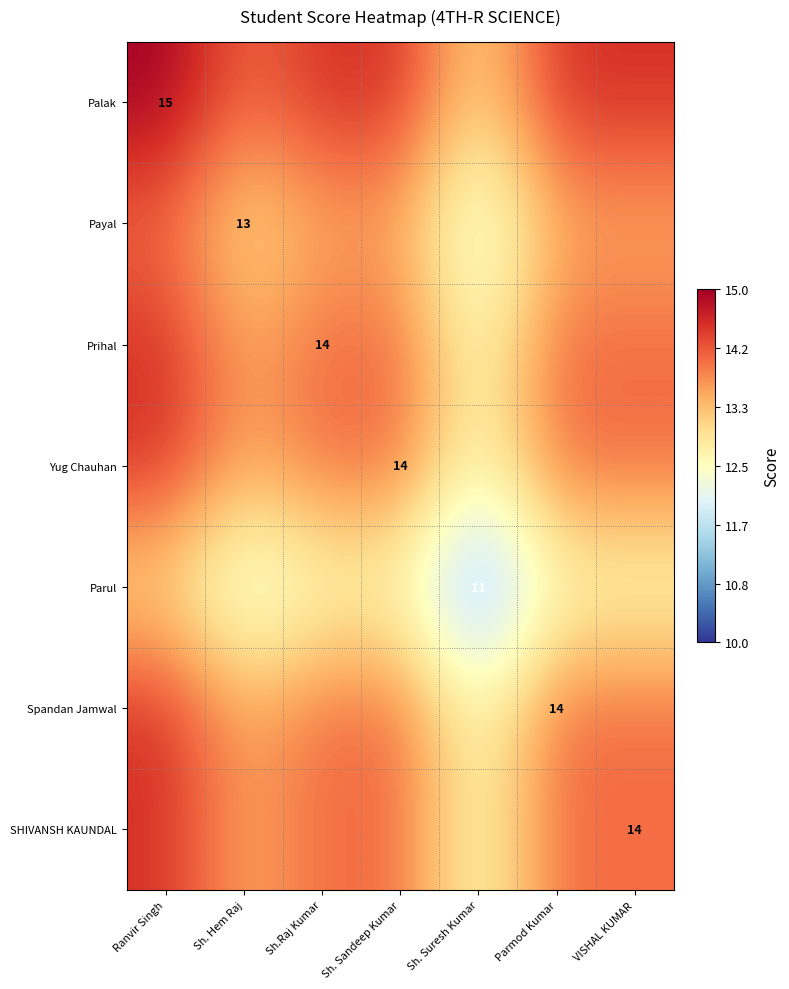

How many values in the Palak series are below 14?

1